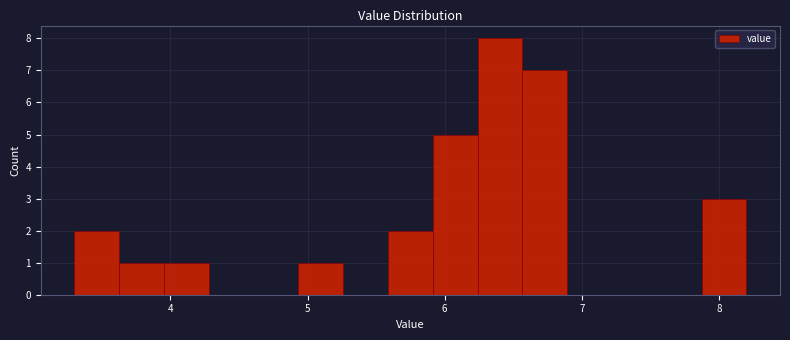

Read against the x-axis, roughly where is the centre of the tallest bar?

6.4